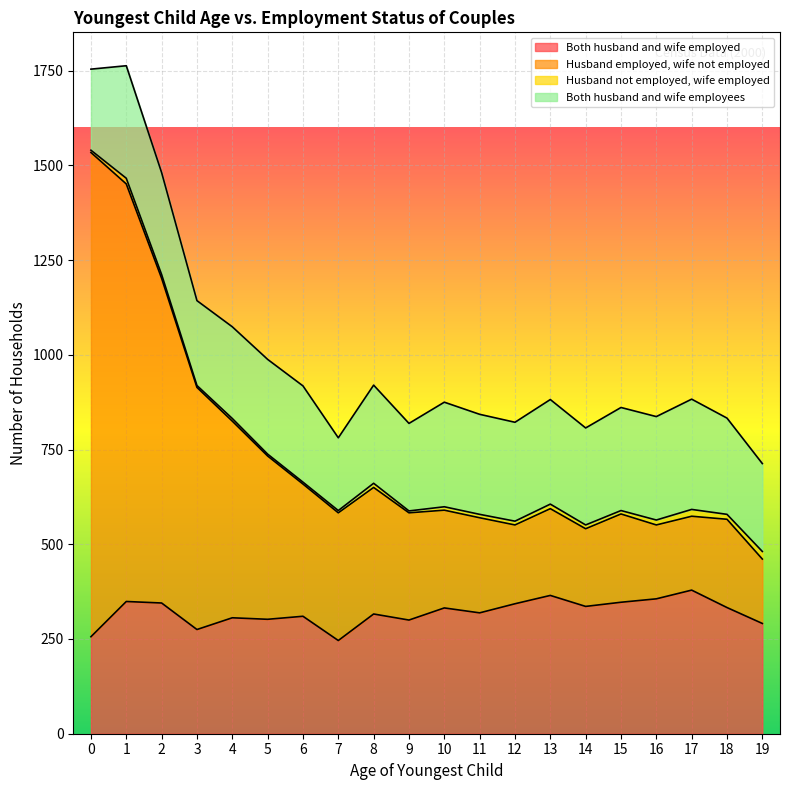

What are all the series names shown in the legend?

Both husband and wife employed, Husband employed, wife not employed, Husband not employed, wife employed, Both husband and wife employees